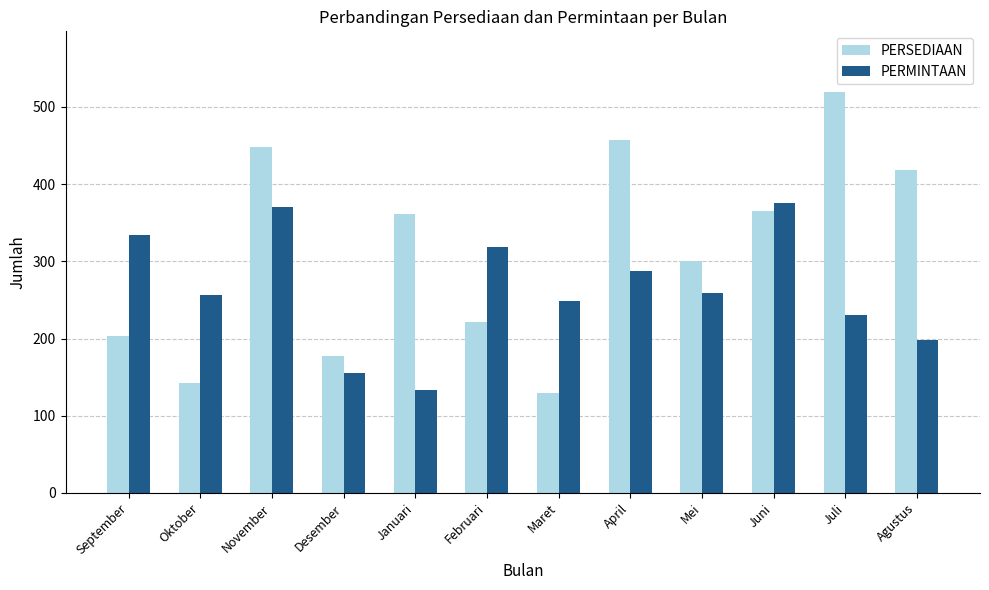

Rank the series at Maret from lowest to highest value.

PERSEDIAAN, PERMINTAAN